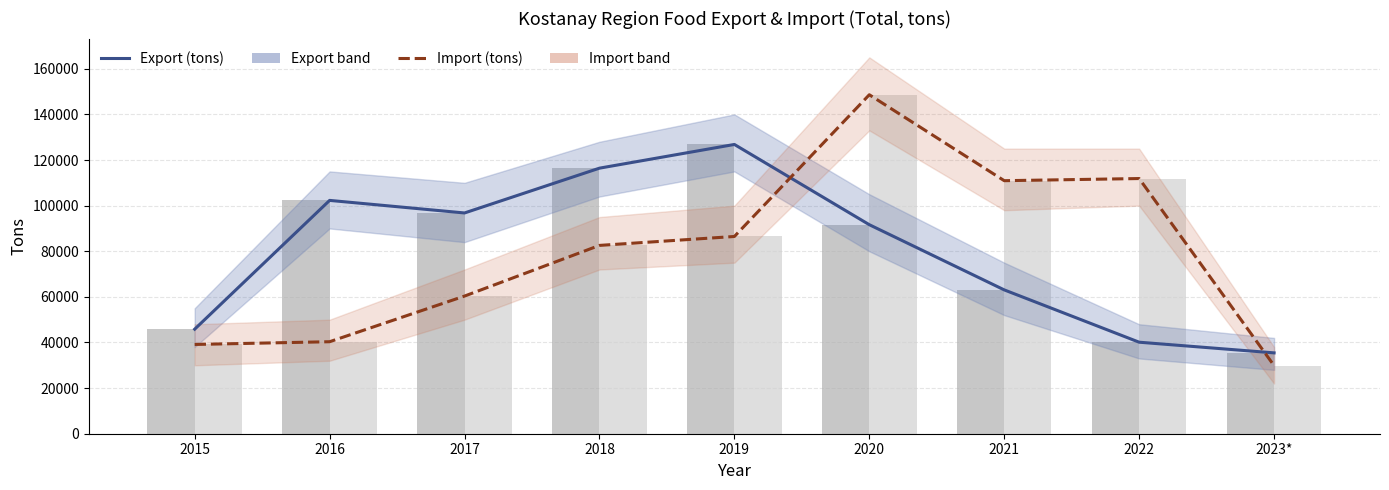

Reading right to left, what are all the values shown in this chart?

Export (tons): 2023*=35447.3	2022=40124.6	2021=63061.8	2020=91644.4	2019=126828.0	2018=116431.8	2017=96792.2	2016=102299.4	2015=45838.9
Import (tons): 2023*=29851.5	2022=111882.5	2021=110943.0	2020=148624.8	2019=86482.9	2018=82567.4	2017=60351.3	2016=40337.9	2015=39136.7